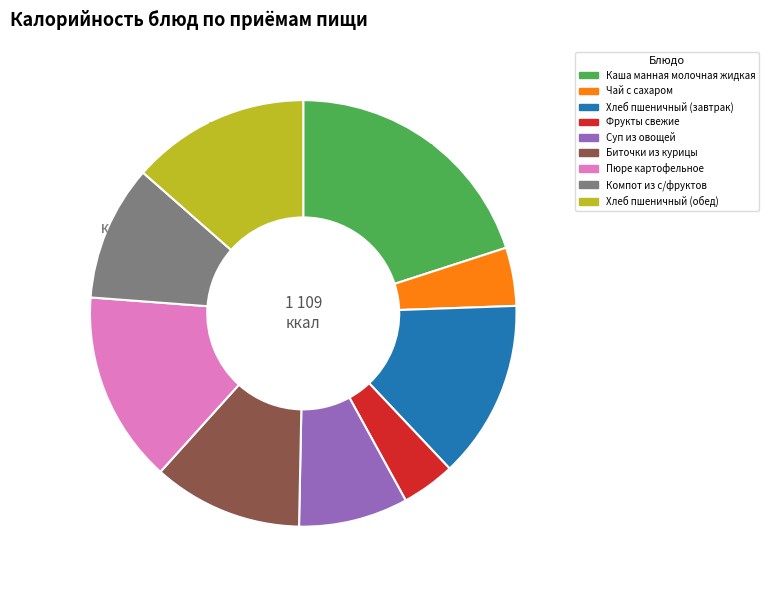

Is Биточки из курицы the majority of the pie?

No